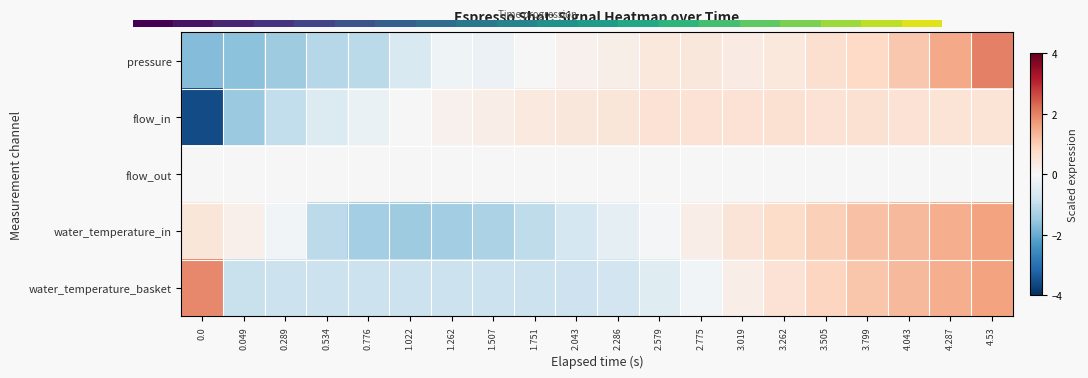

List the series in order of their peak value, highest first.

pressure, water_temperature_basket, water_temperature_in, flow_in, flow_out